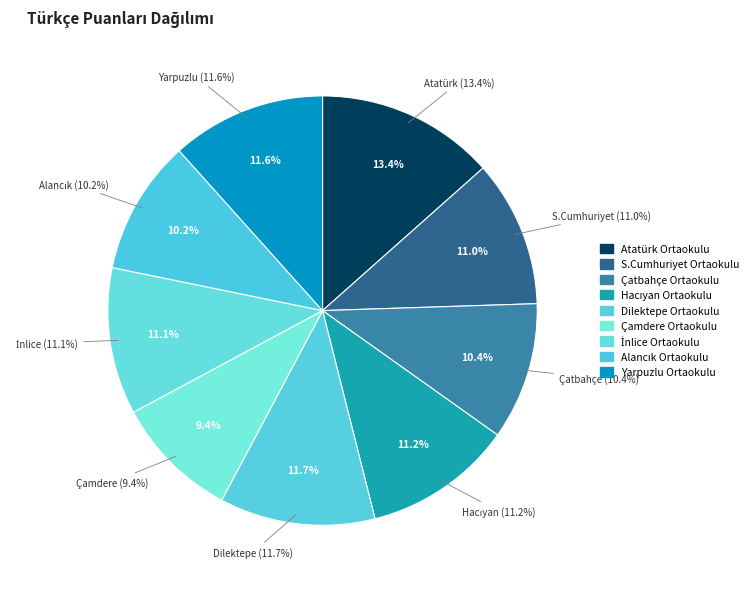

How many slices are in this pie chart?

9